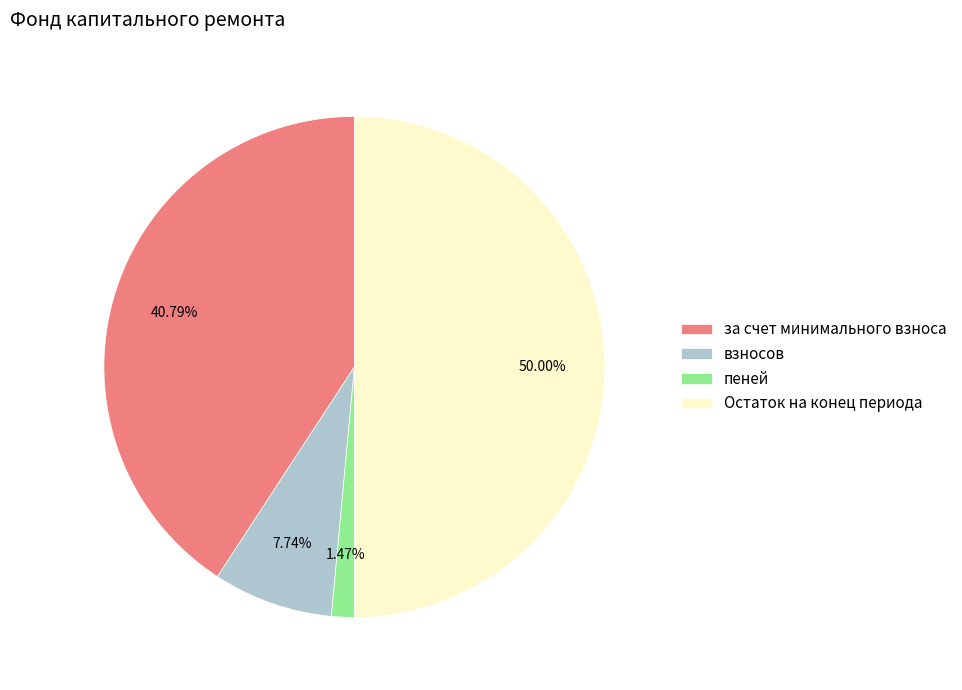

Which has a higher value, пеней or за счет минимального взноса?

за счет минимального взноса